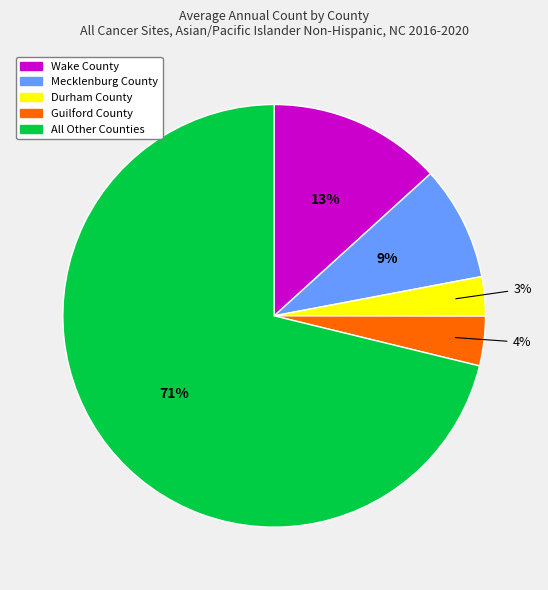

How many segments does this pie chart have?

5